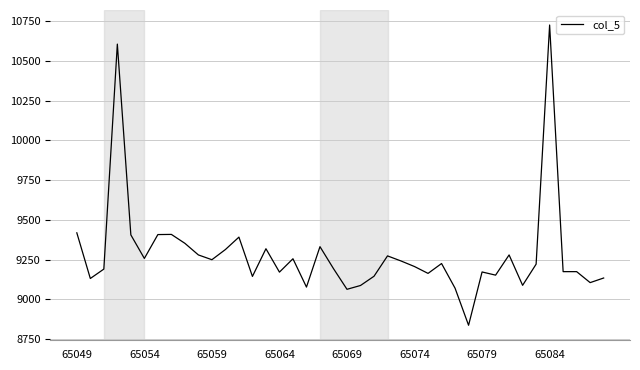

True or false: there are more than 1 points higher than both neighbors.

True